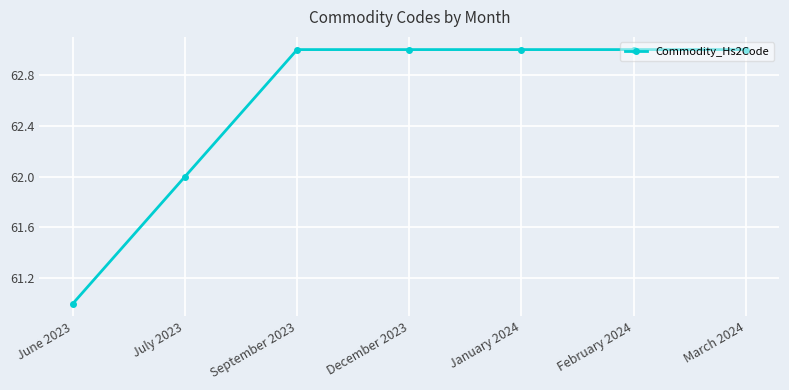

What is the label of the 6th point from the right?

July 2023